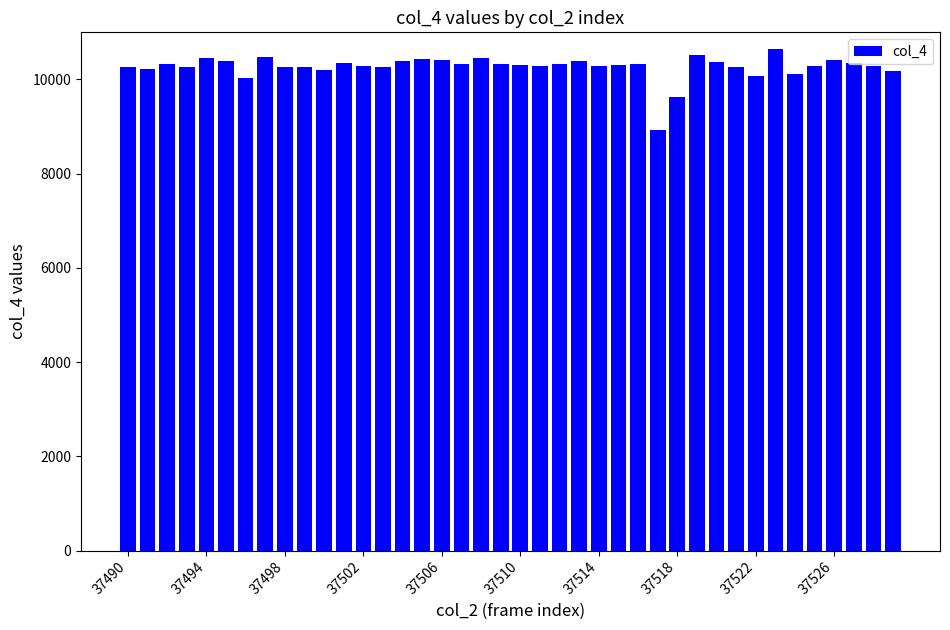

What is the value of the 12th bar from the left?

10348